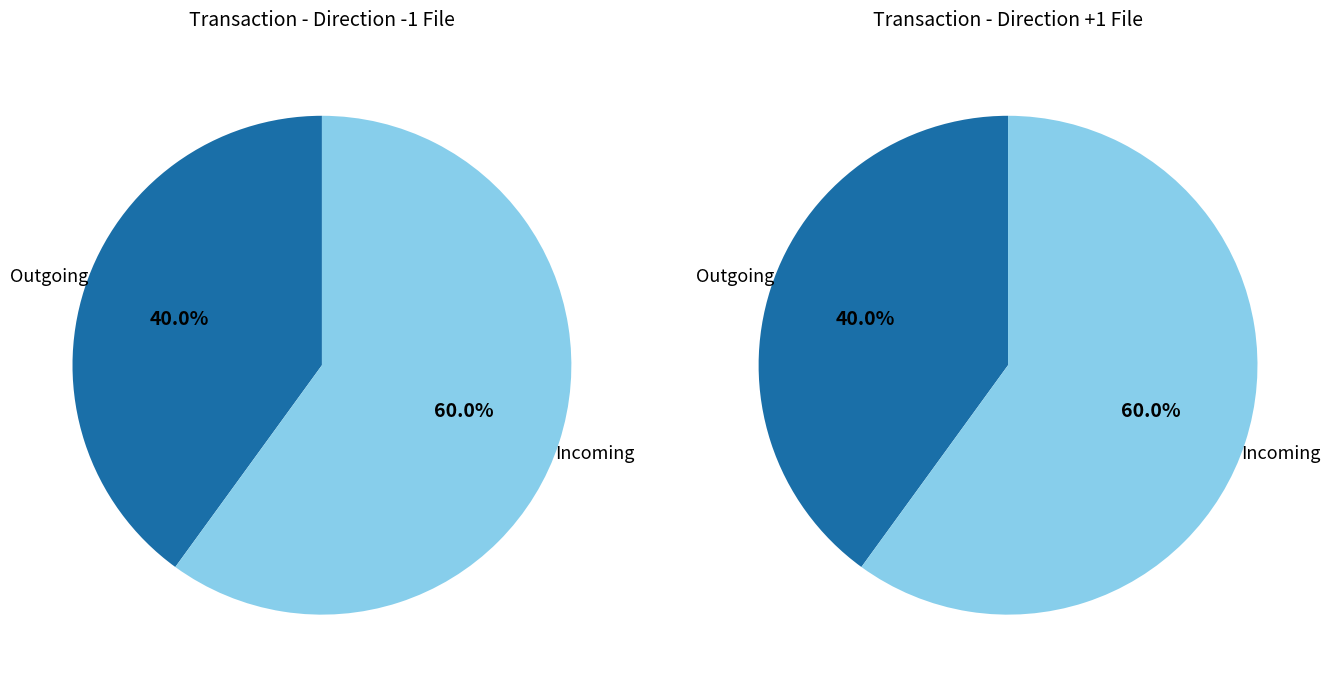

To the nearest percent, what is the combined percentage of direction=-1 (io_index=2) and direction=1 (io_index=3)?

100%